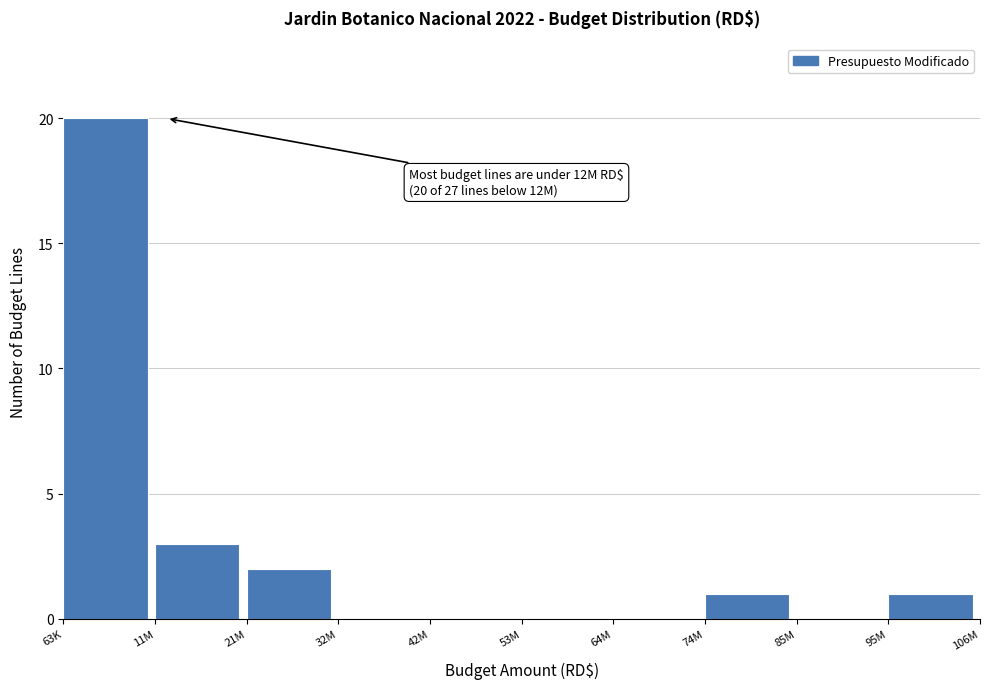

Reading left to right, extract all data points from this chart.

63K=20	11M=3	21M=2	32M=0	42M=0	53M=0	64M=0	74M=1	85M=0	95M=1